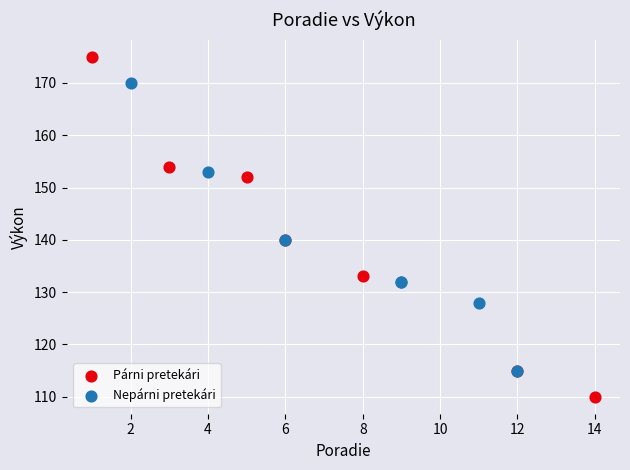

Which series contains the lowest Y value?

Párni pretekári